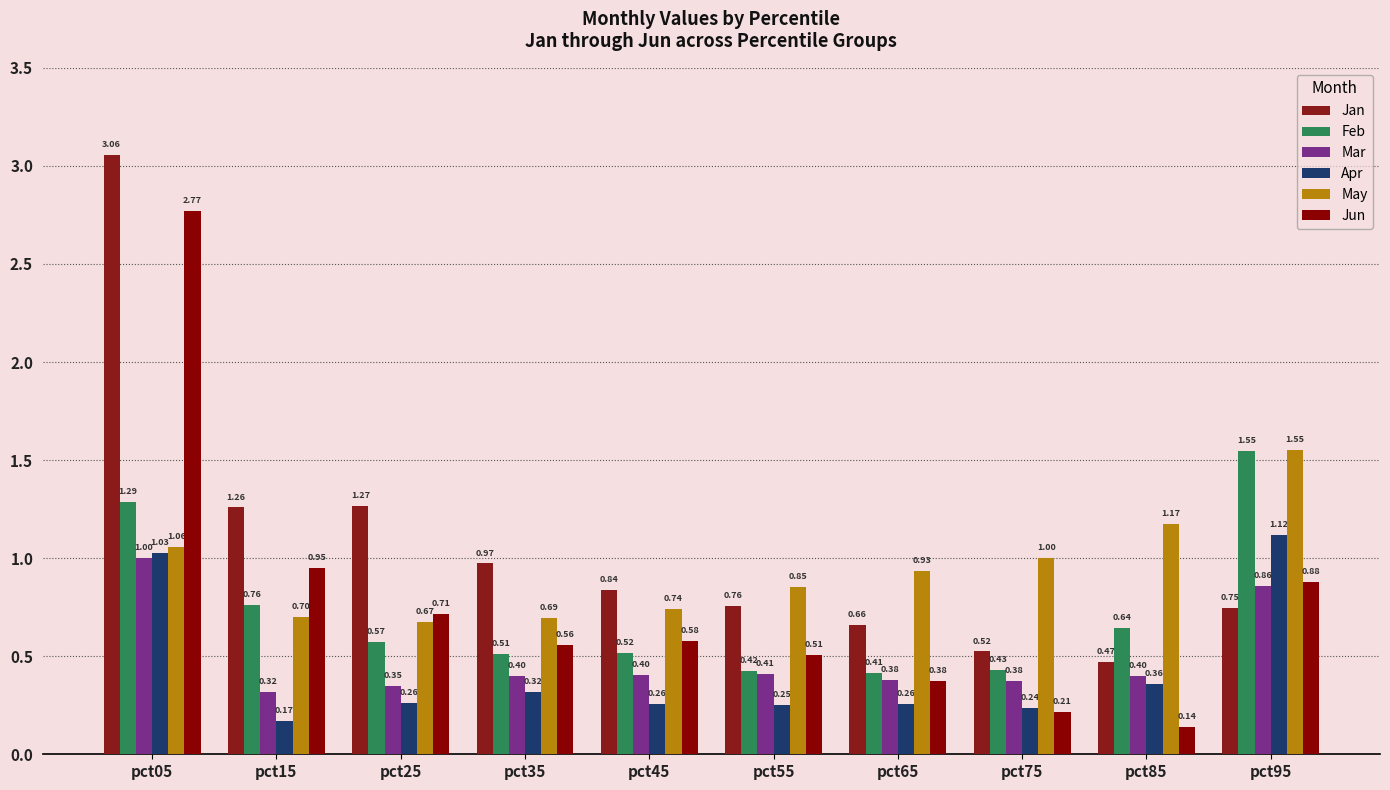

True or false: Jun has a value of 0.2 at pct75.

True